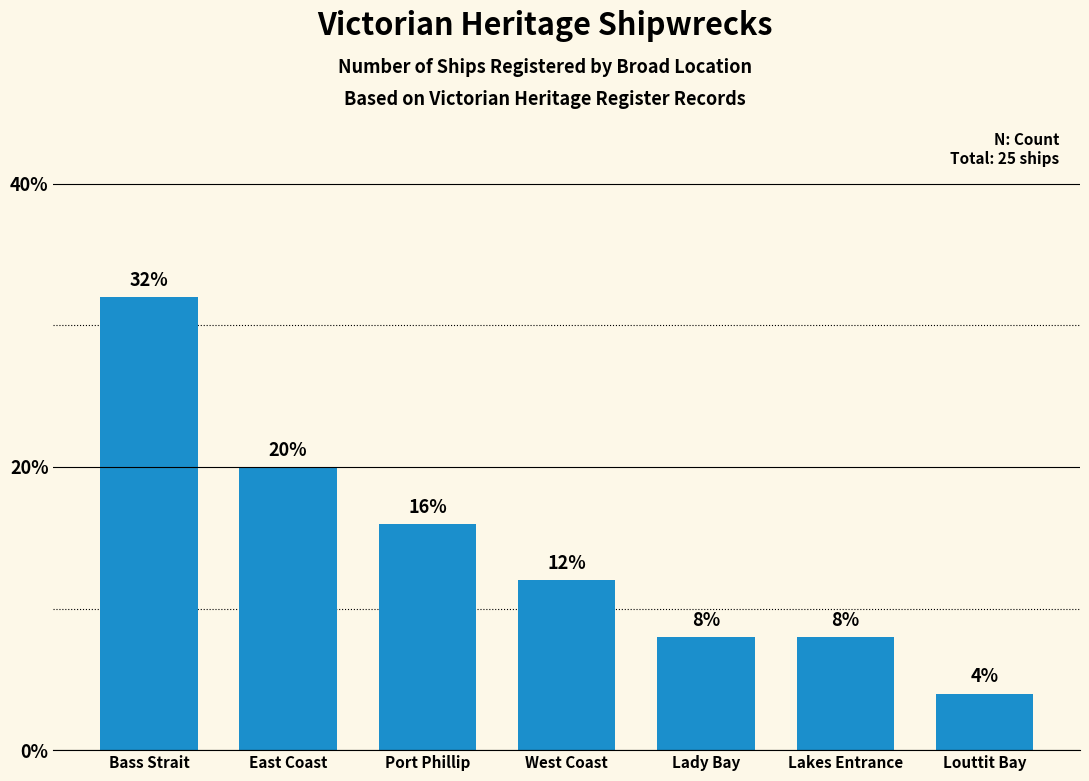

Read the value at Lakes Entrance, to the nearest 10.

10